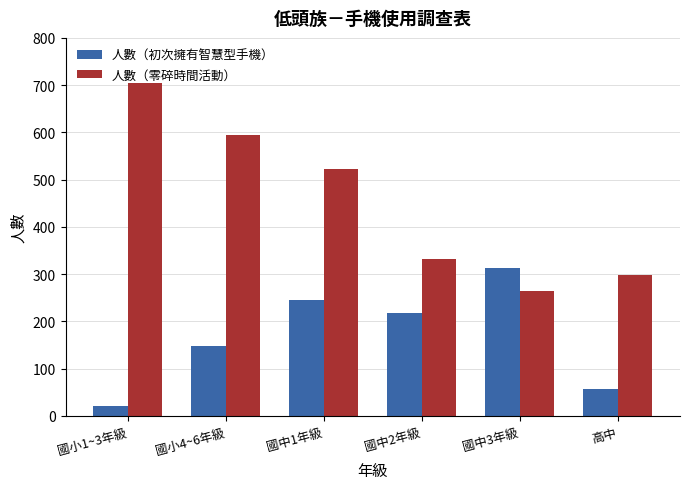

Which category has the lowest value in the 人數（初次擁有智慧型手機） series?

國小1~3年級